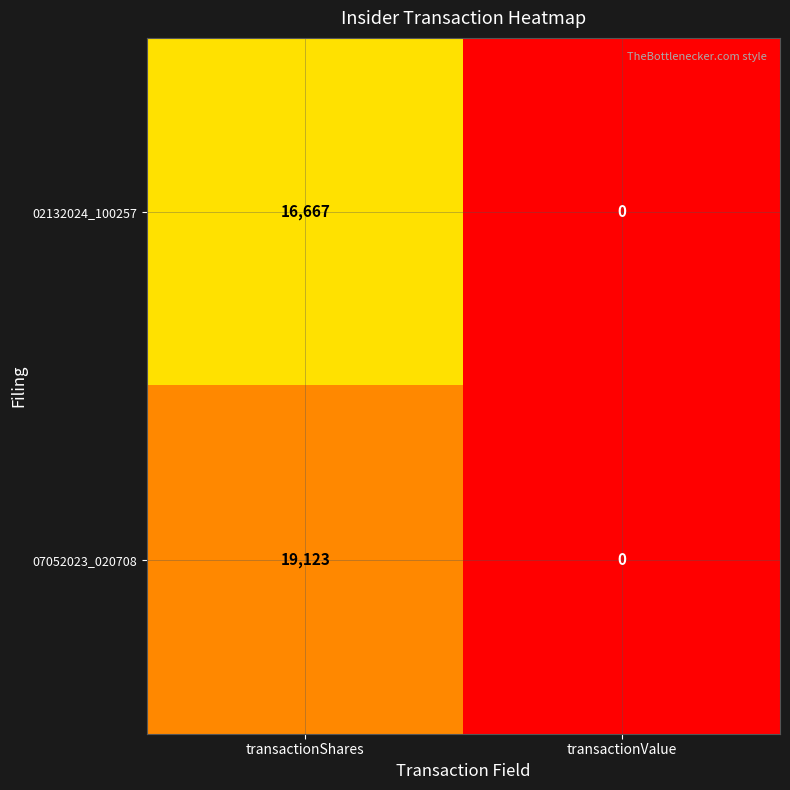

What is the sum of the 07052023_020708 values at transactionShares and transactionValue?

19123